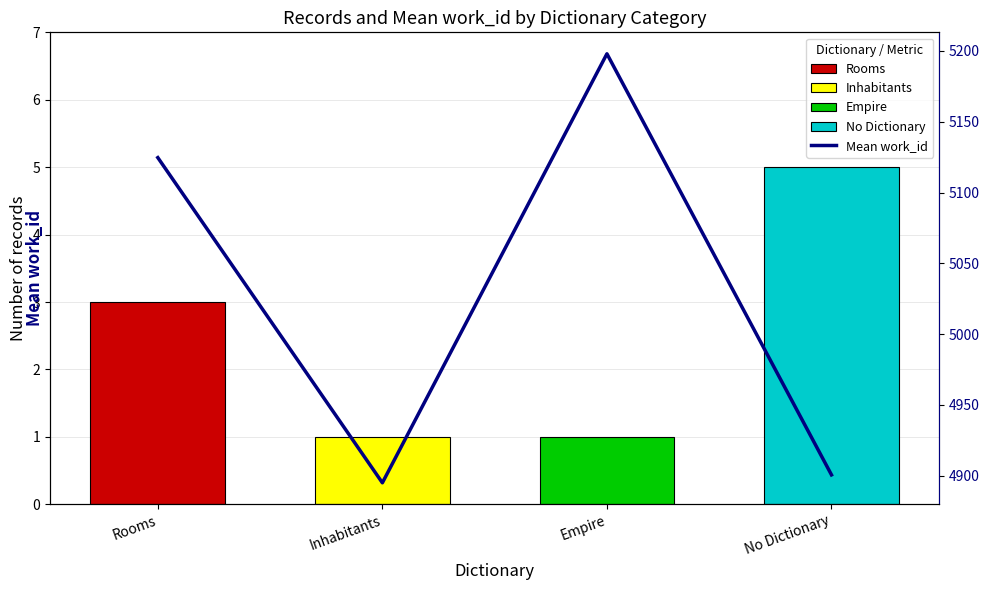

Which has a higher value, Empire or No Dictionary?

Empire